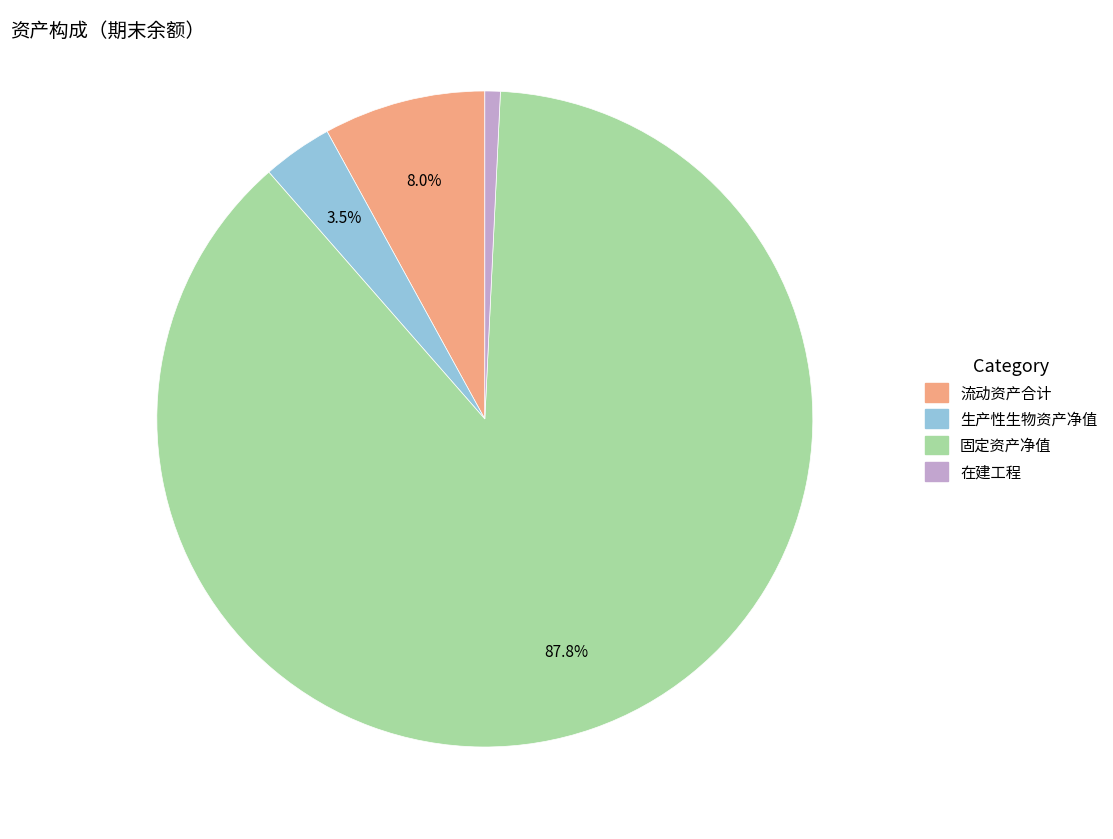

Is there a majority slice in this chart?

Yes